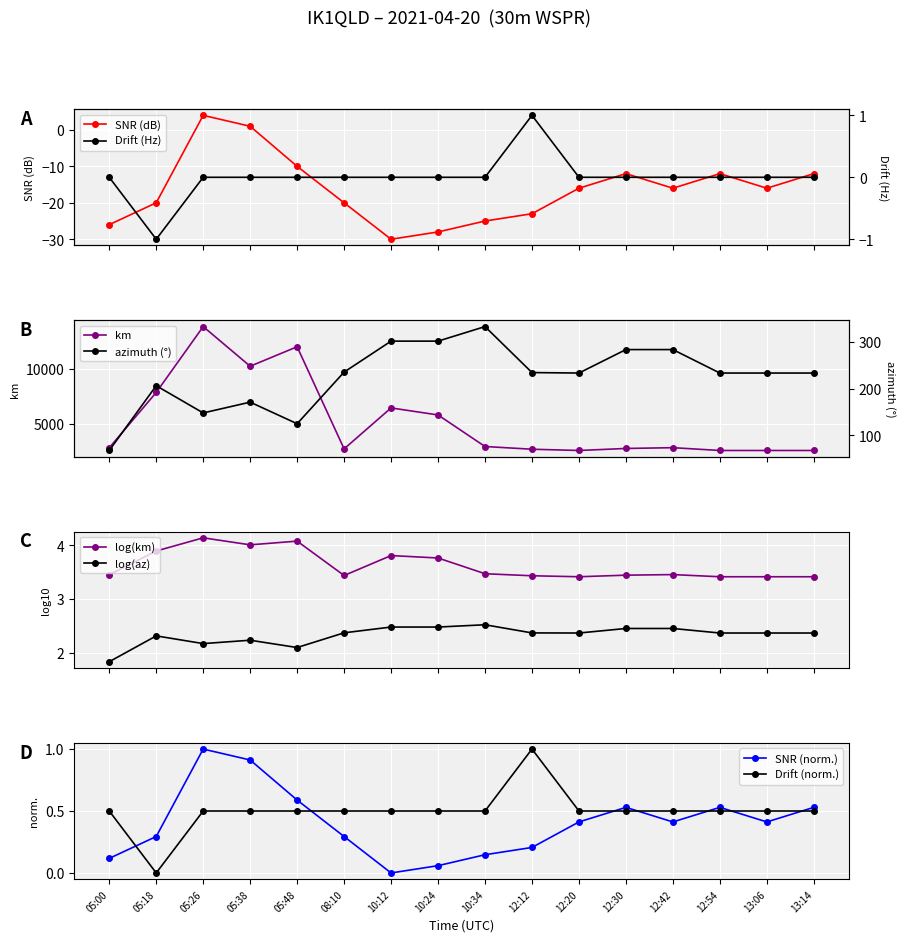

Reading left to right, what are all the values shown in this chart?

SNR: -26.0	-20.0	4.0	1.0	-10.0	-20.0	-30.0	-28.0	-25.0	-23.0	-16.0	-12.0	-16.0	-12.0	-16.0	-12.0
Drift: 0.5	0.0	0.5	0.5	0.5	0.5	0.5	0.5	0.5	1.0	0.5	0.5	0.5	0.5	0.5	0.5
km_mean: 2849.0	7868.0	13843.0	10246.0	12014.0	2750.0	6465.0	5827.0	2965.0	2718.0	2605.0	2788.0	2858.0	2605.0	2605.0	2605.0
az_mean: 68.0	206.0	148.0	171.0	125.0	235.0	301.0	301.0	332.0	234.0	233.0	283.0	283.0	233.0	233.0	233.0